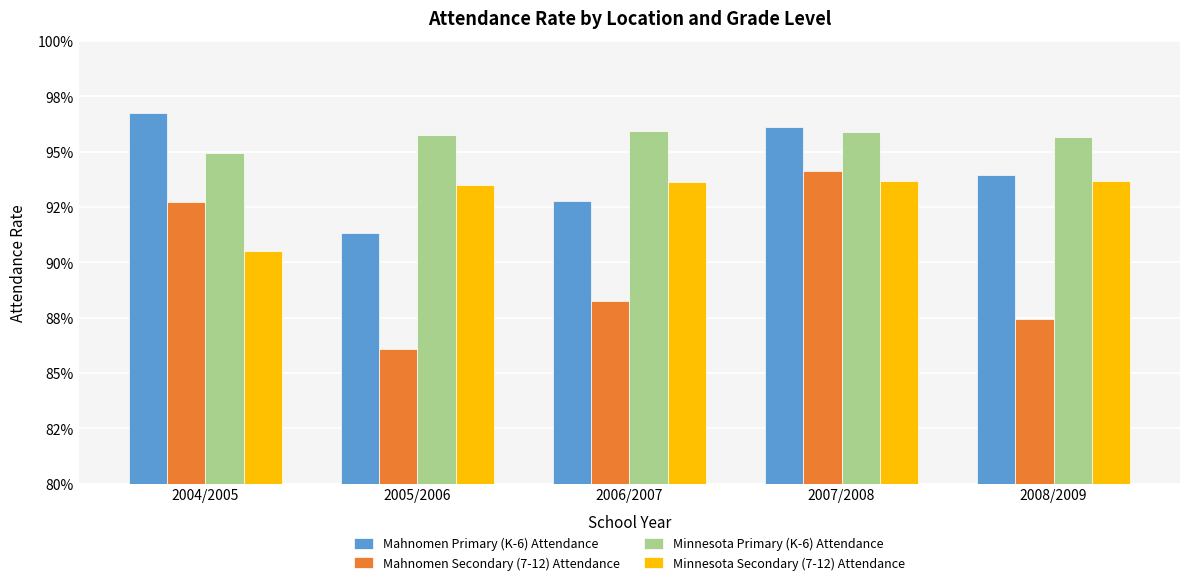

Does the chart contain stacked bars?

No